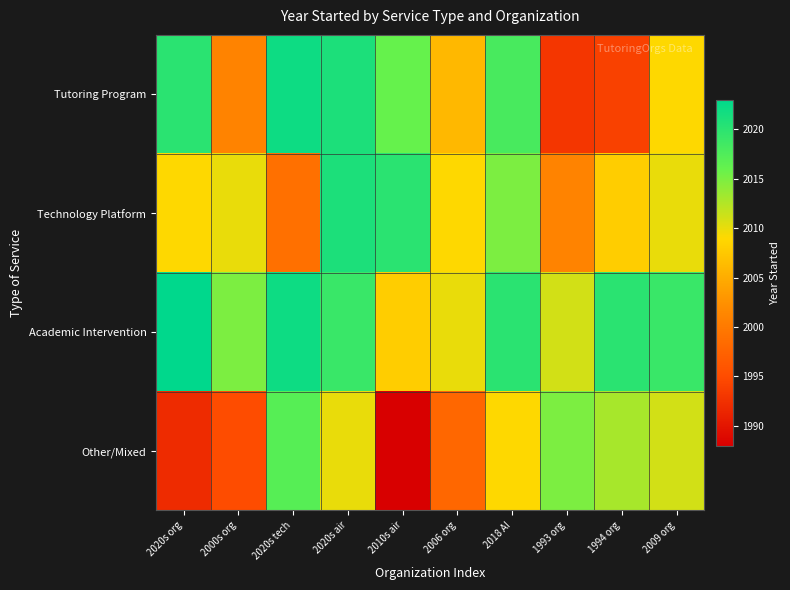

Which has a higher value, 2006 org or 1993 org?

2006 org